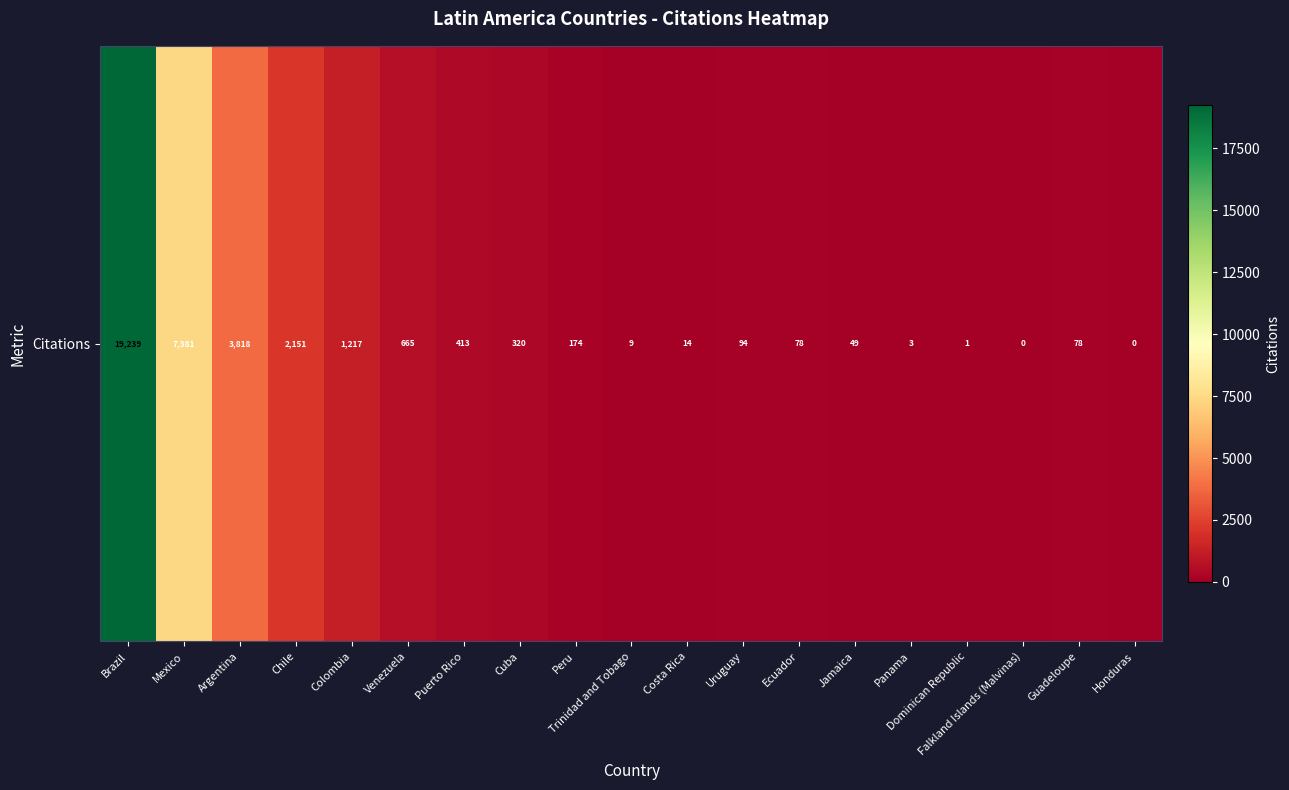

Which has a higher value, Argentina or Guadeloupe?

Argentina